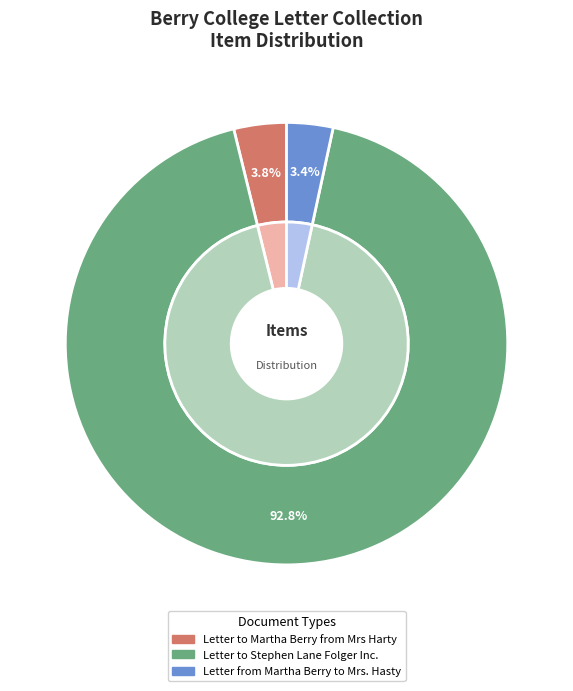

What percentage is NOT represented by Letter to Stephen Lane Folger Inc.?

7.2%